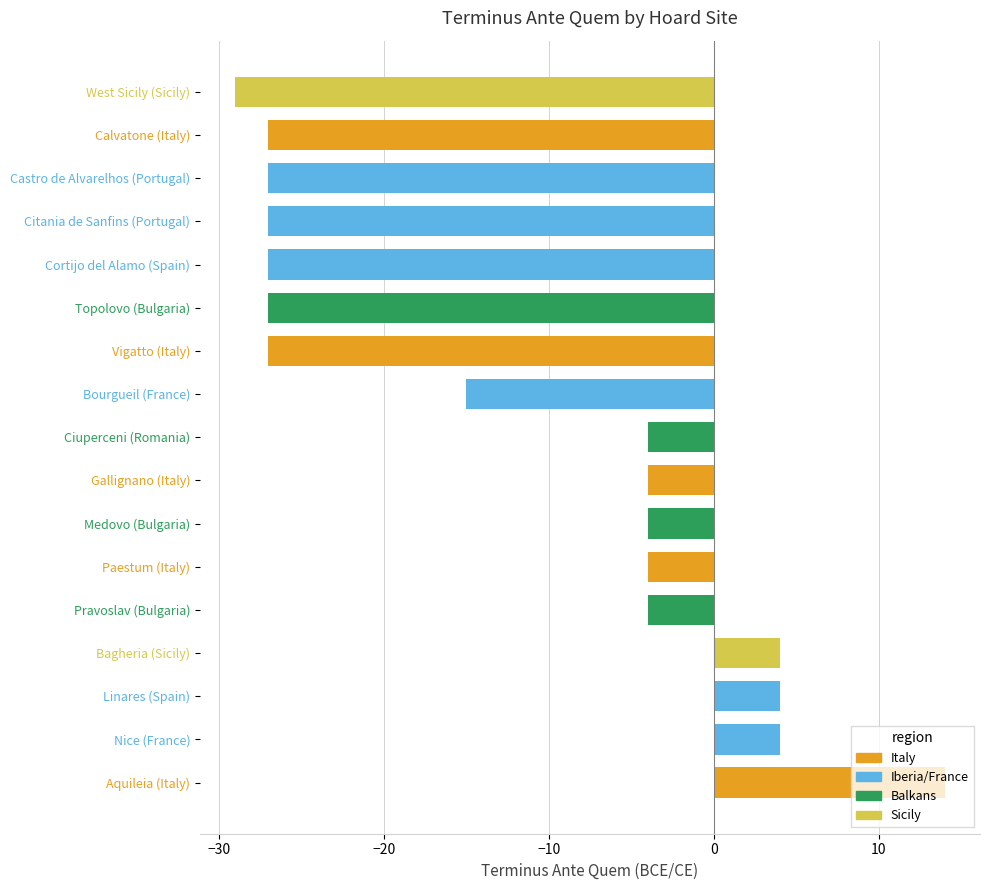

Does the chart contain stacked bars?

No